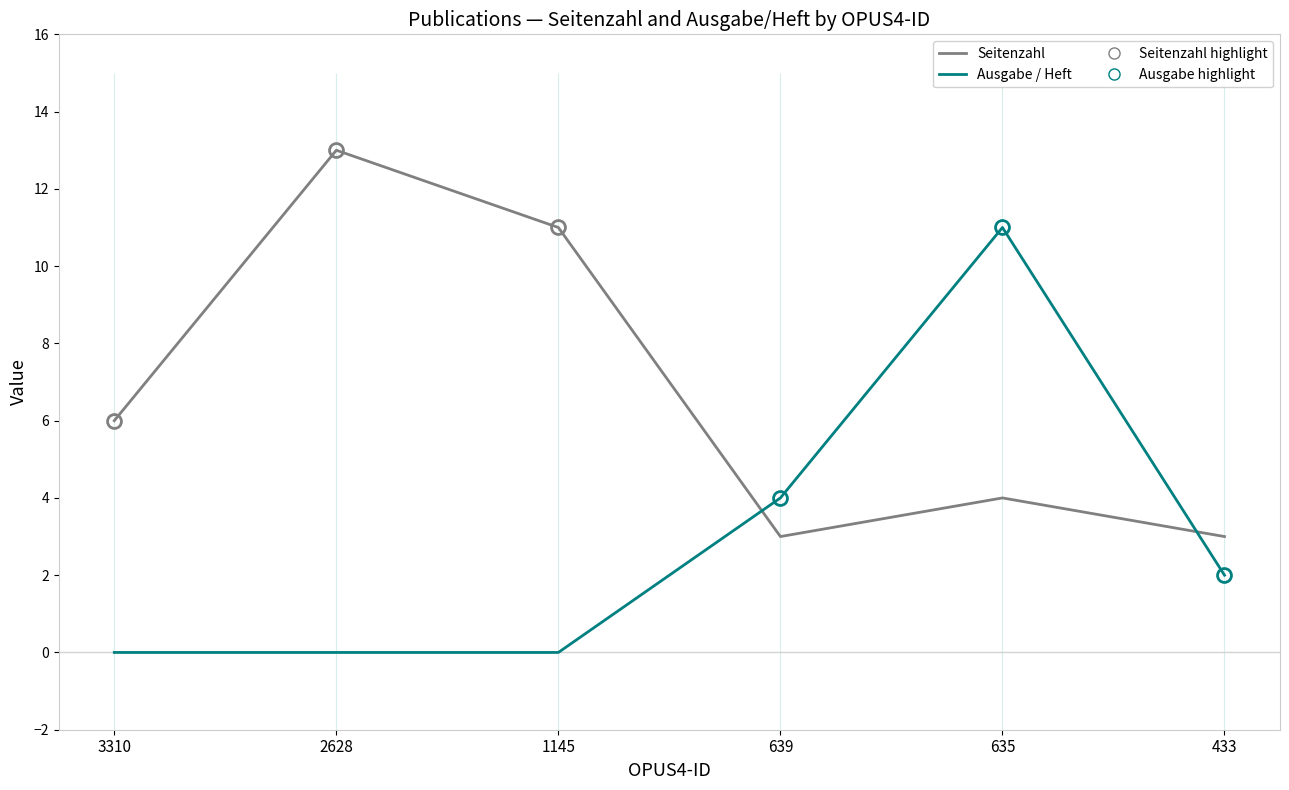

Where do Seitenzahl and Ausgabe / Heft first cross each other?

1145 and 639